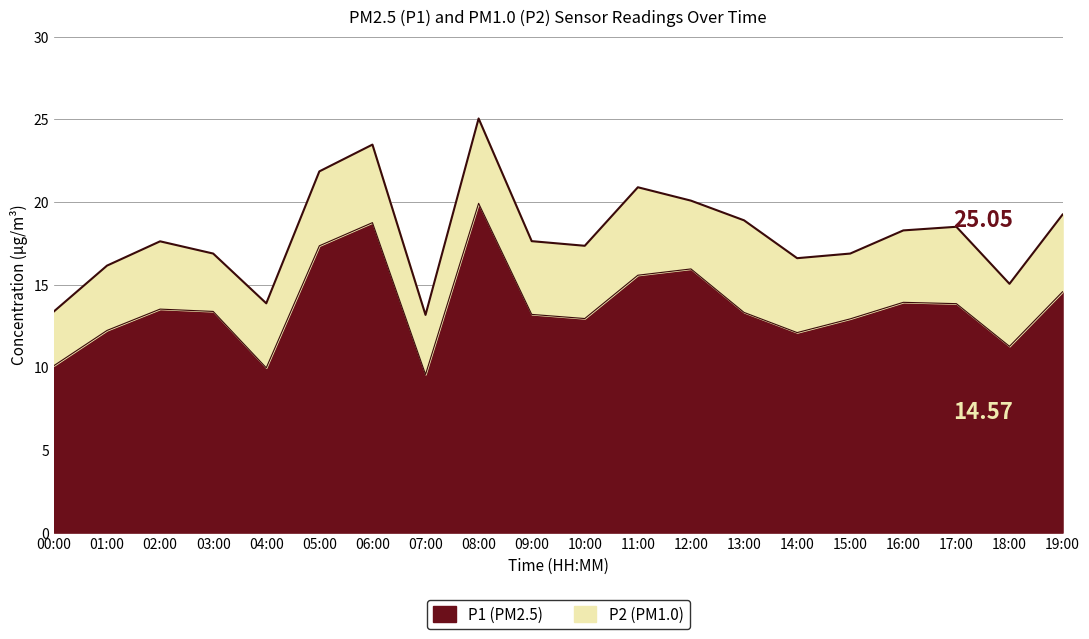

Where does the data first go above 13?

02:00